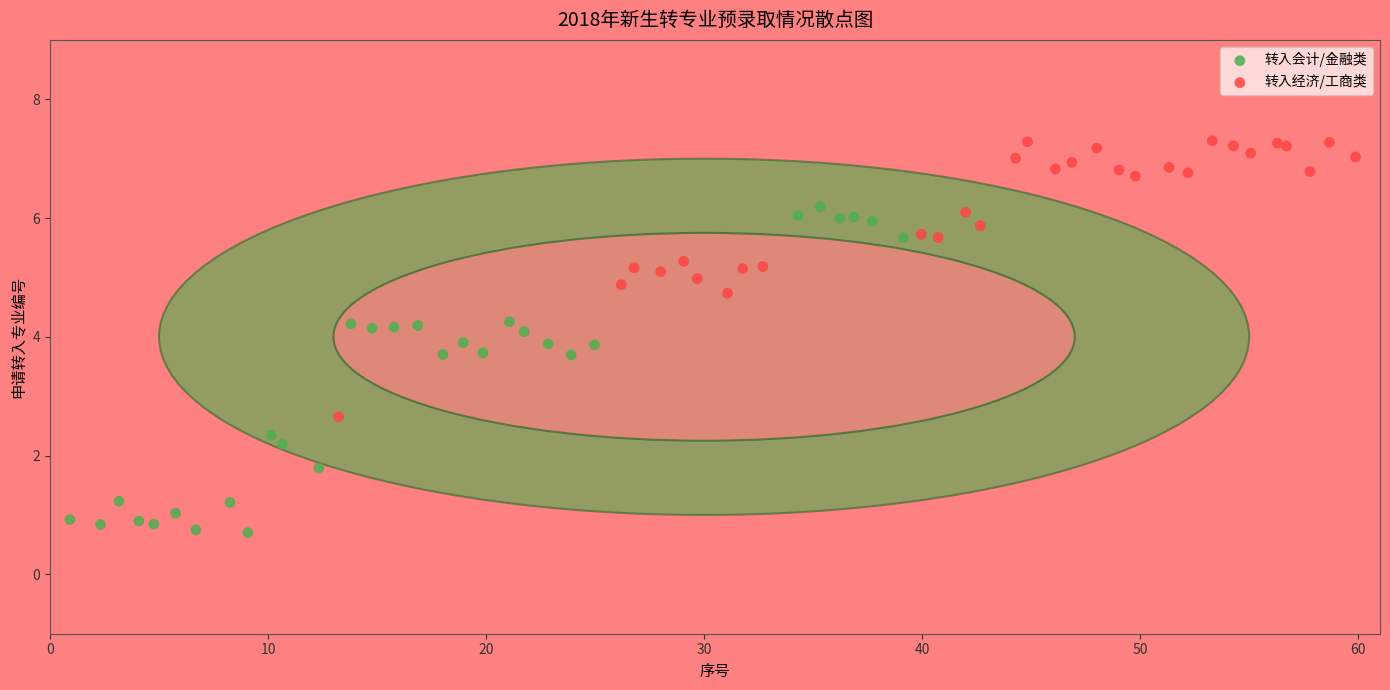

What are all the series names shown in the legend?

转入会计/金融类, 转入经济/工商类